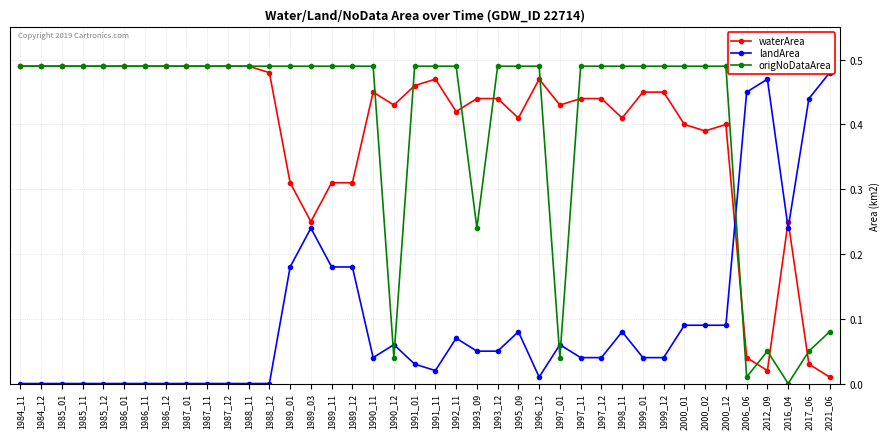

True or false: origNoDataArea and landArea cross at least once.

True